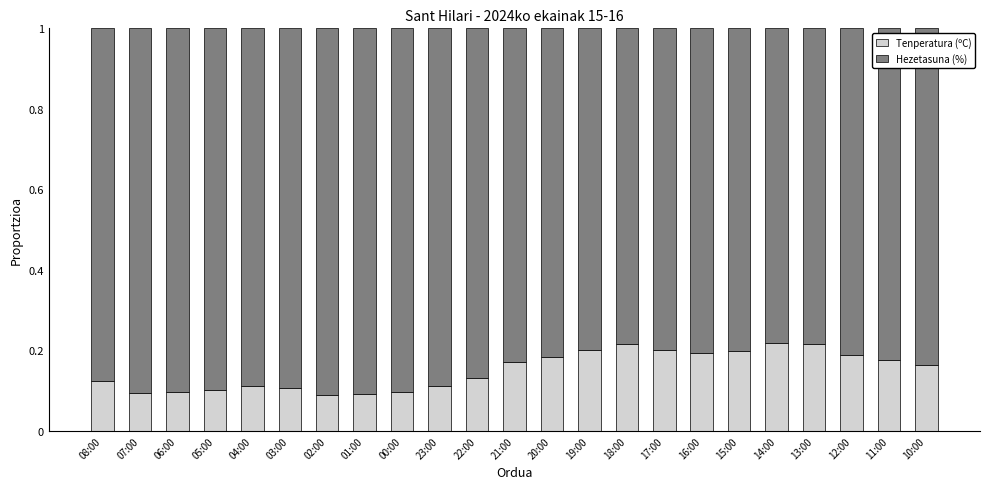

The Tenperatura (ºC) series shows 0.1 at 06:00. True or false?

True